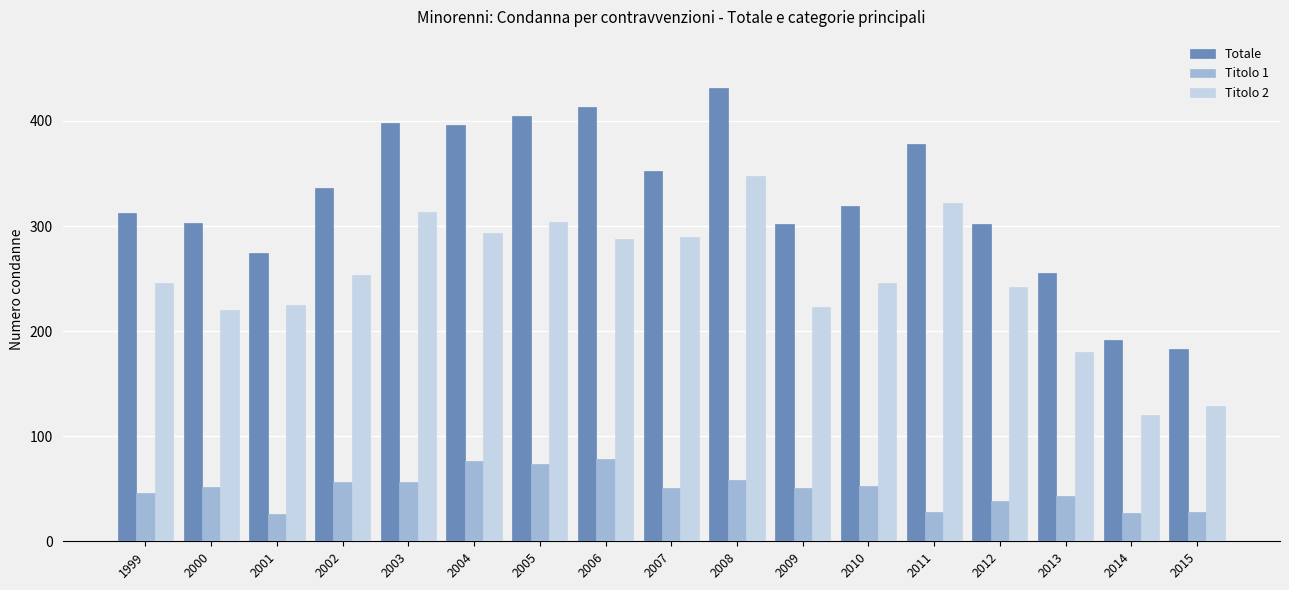

At 2007, list the series in order from smallest to largest.

Titolo 1, Titolo 2, Totale